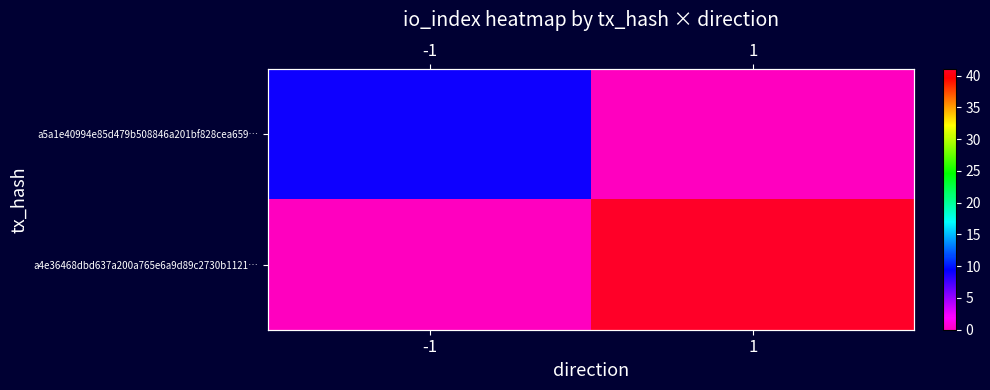

At which category is the sum across all series the highest?

1